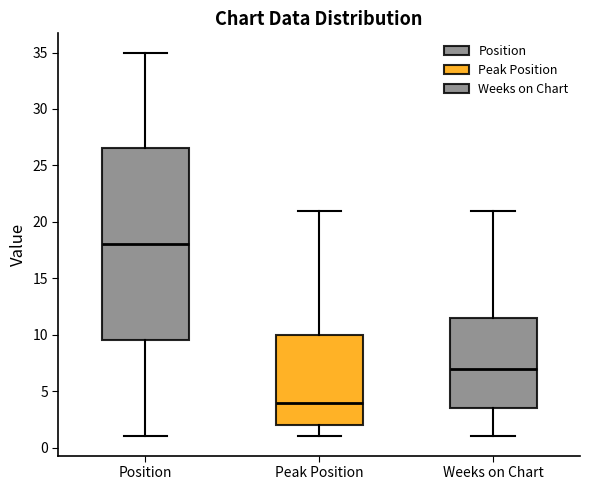

Where is the upper edge of the box for Weeks on Chart on the y-axis? The values are not printed on the chart, so give them approximately, as read against the axis.

11.5